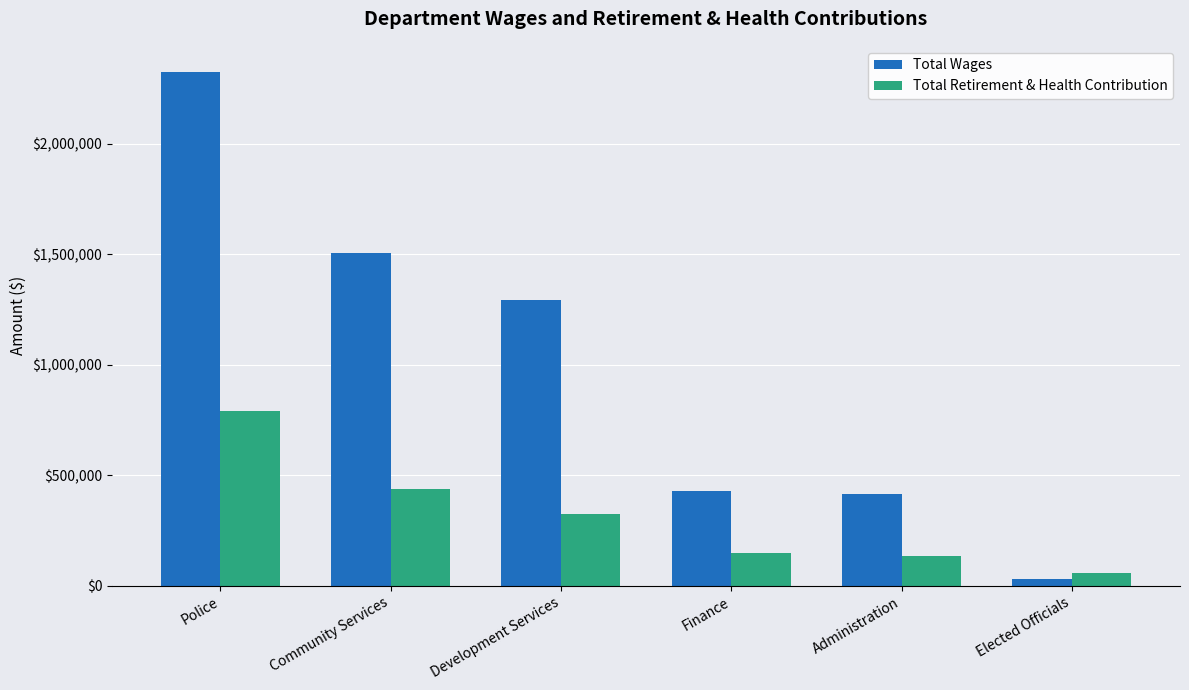

How many categories are shown in the chart?

6